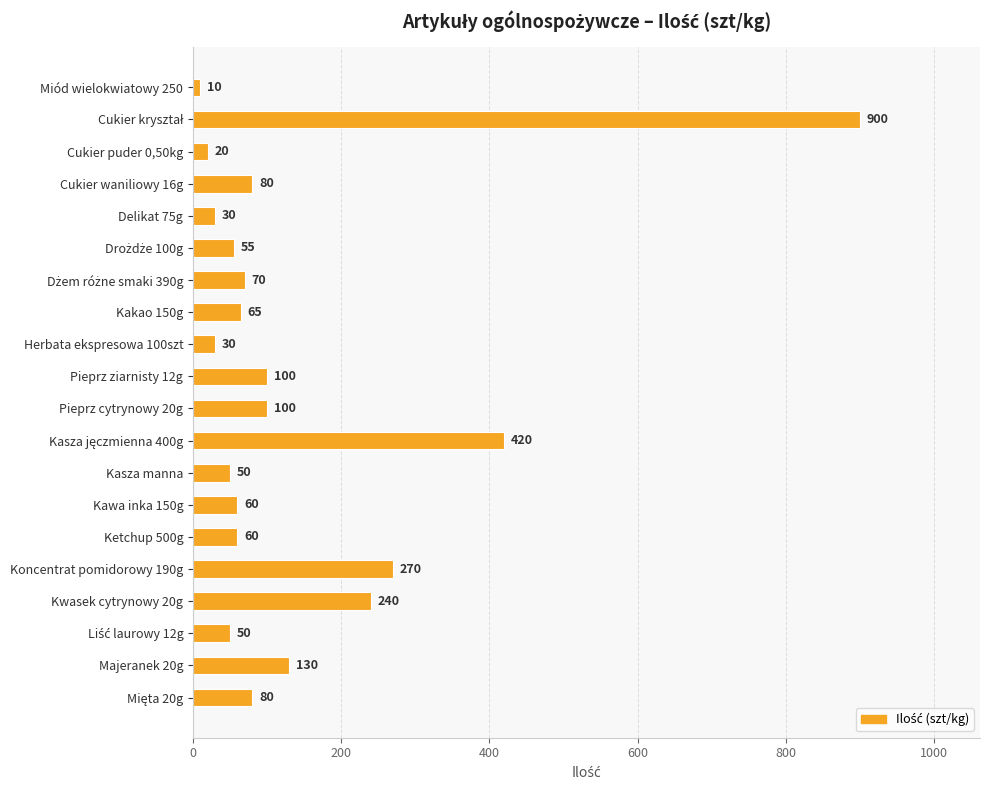

Read the value at Kasza manna.

50